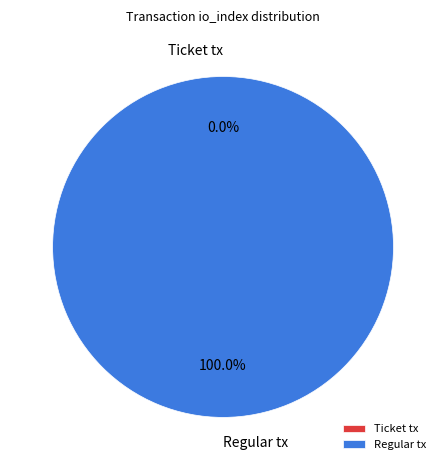

Which category has the biggest portion of the pie?

Regular tx